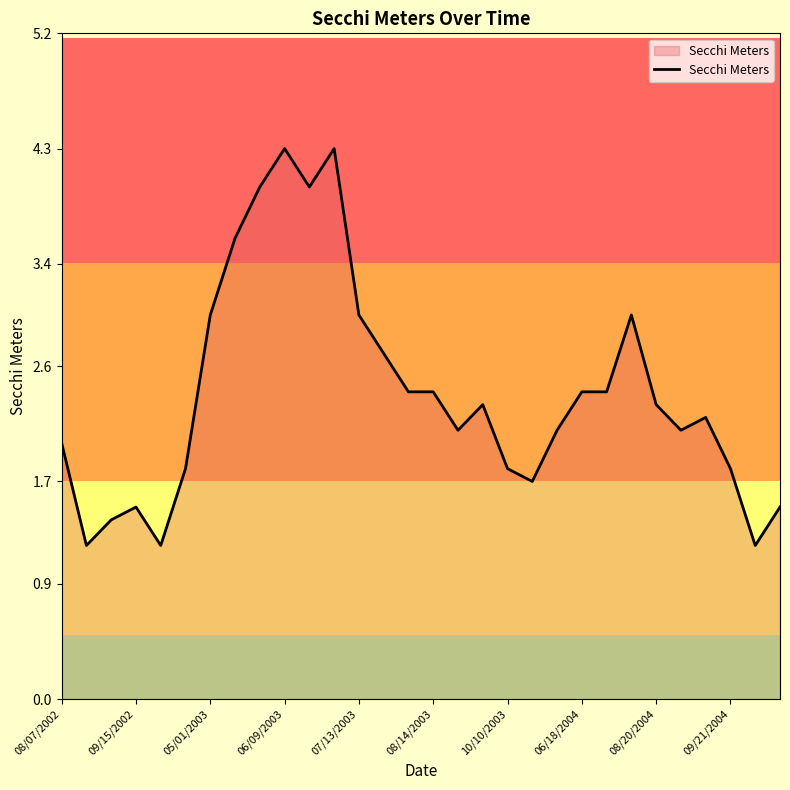

What is the difference between the maximum and minimum values?

3.1